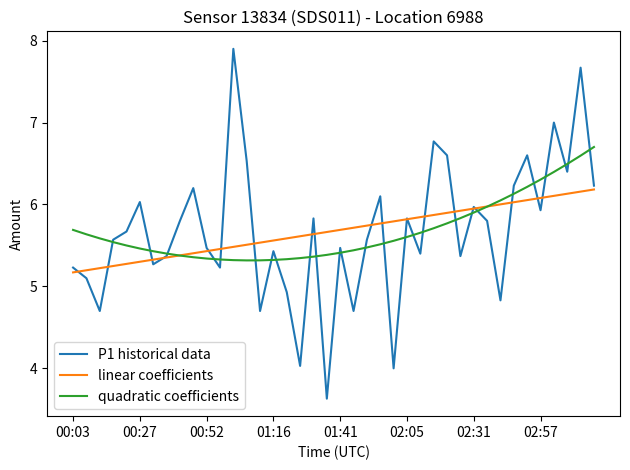

What is the maximum value shown in the chart?

7.9